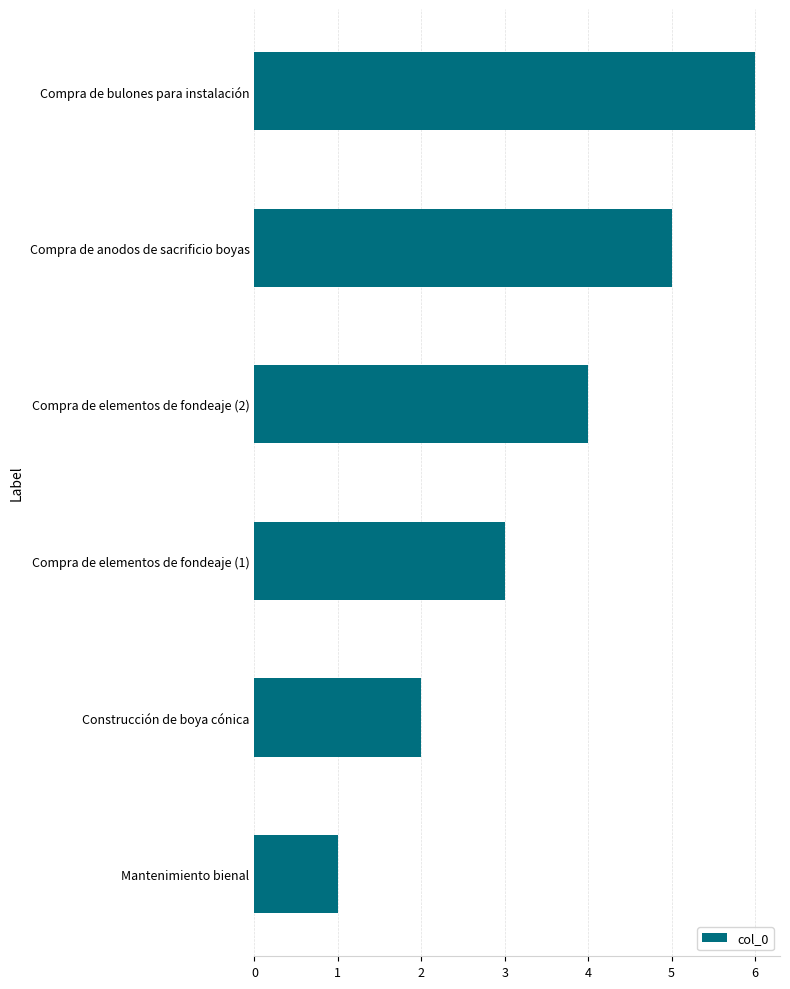

What is the greatest value displayed?

6